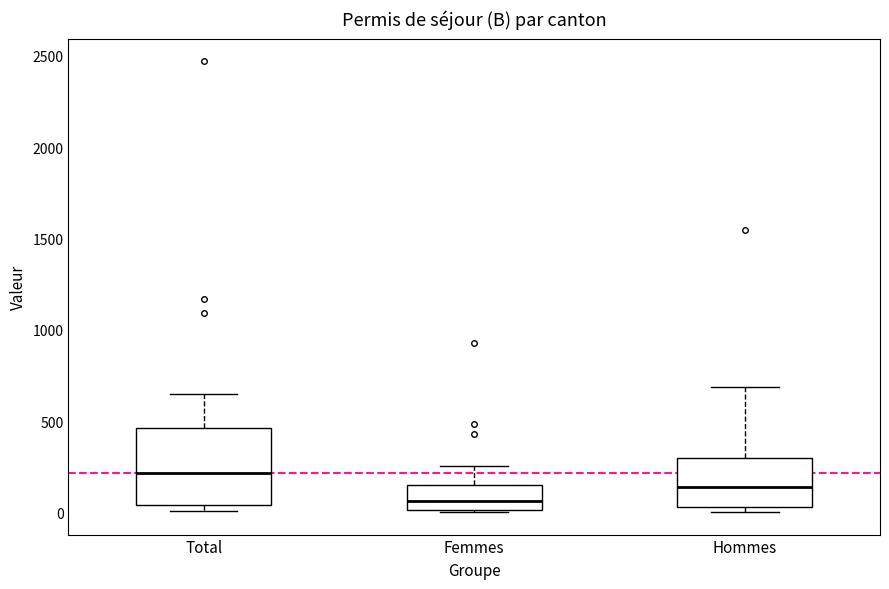

Where is the upper edge of the box for Hommes on the y-axis? The values are not printed on the chart, so give them approximately, as read against the axis.

300